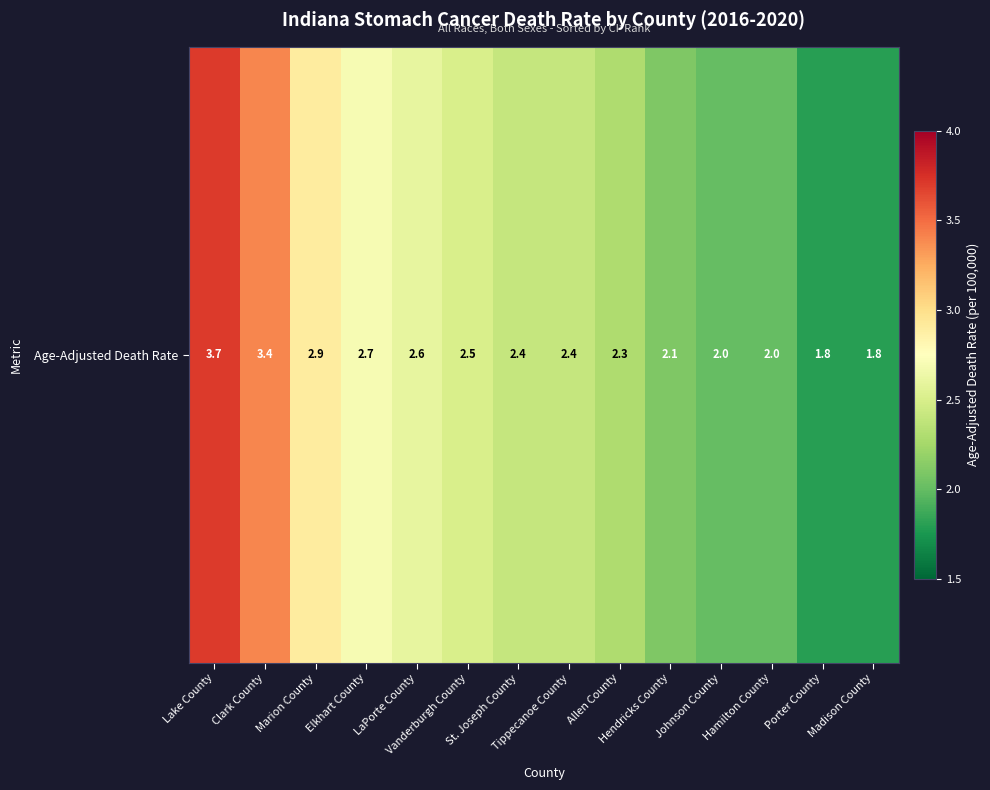

The value at Johnson County is 1.3. True or false?

False